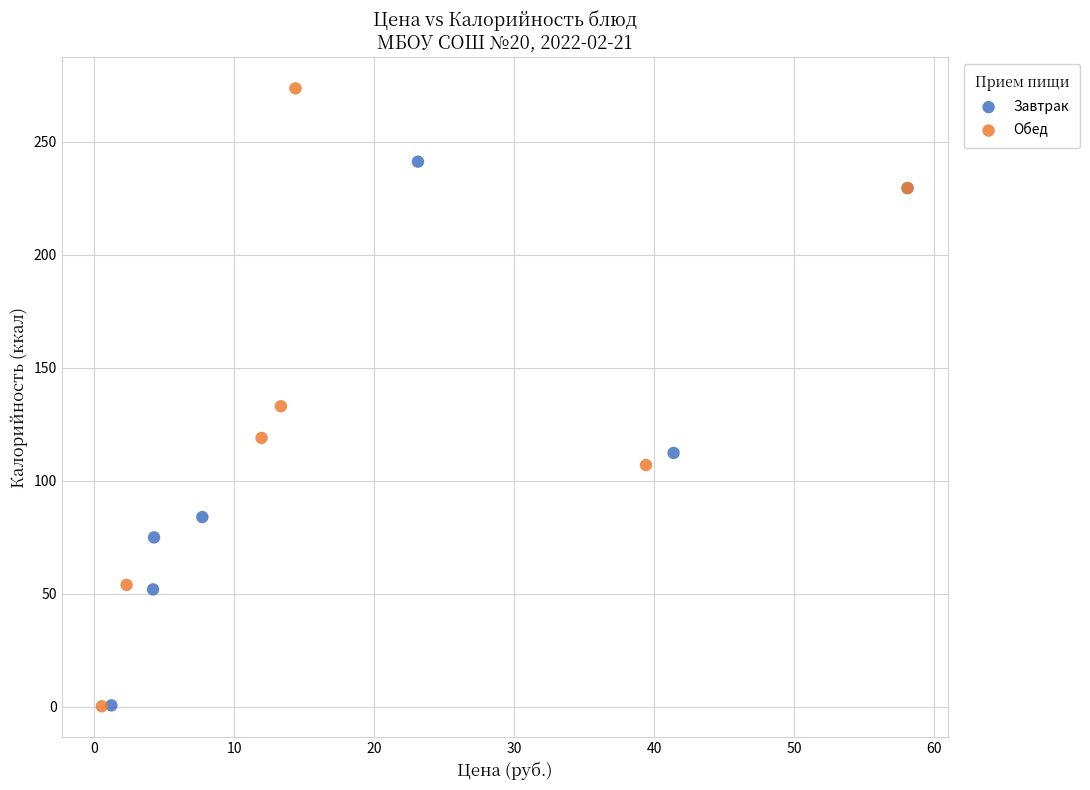

Which series has the largest Y range (max minus min)?

Обед